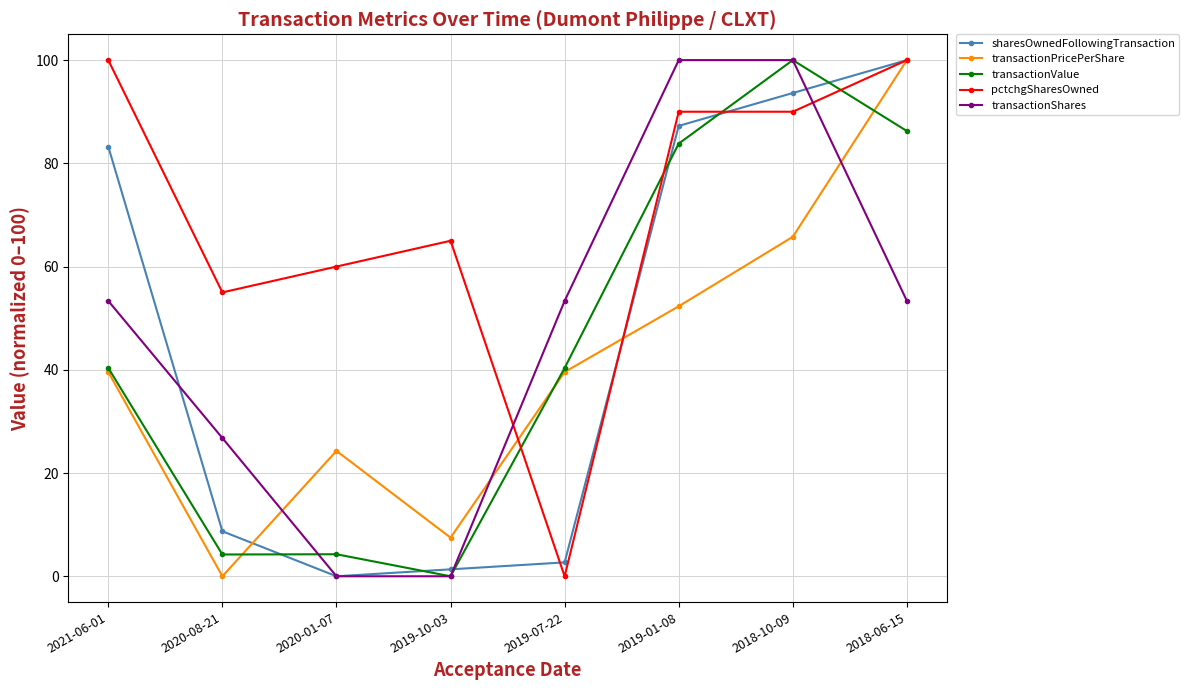

The sharesOwnedFollowingTransaction series shows 2.7 at 2019-07-22. True or false?

True